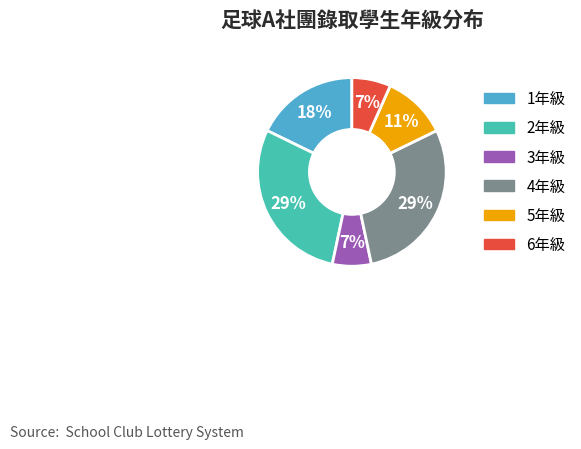

How many segments does this pie chart have?

6